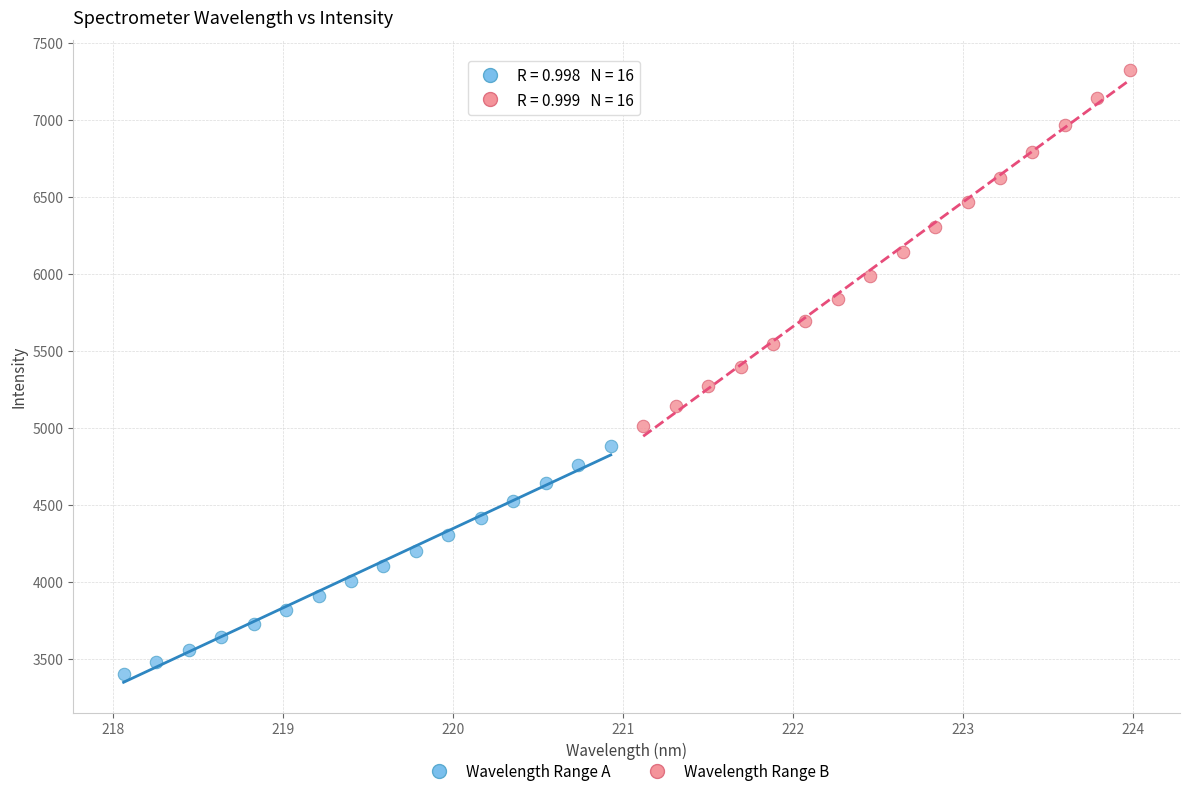

Which series has the widest spread of Y values?

Wavelength Range B